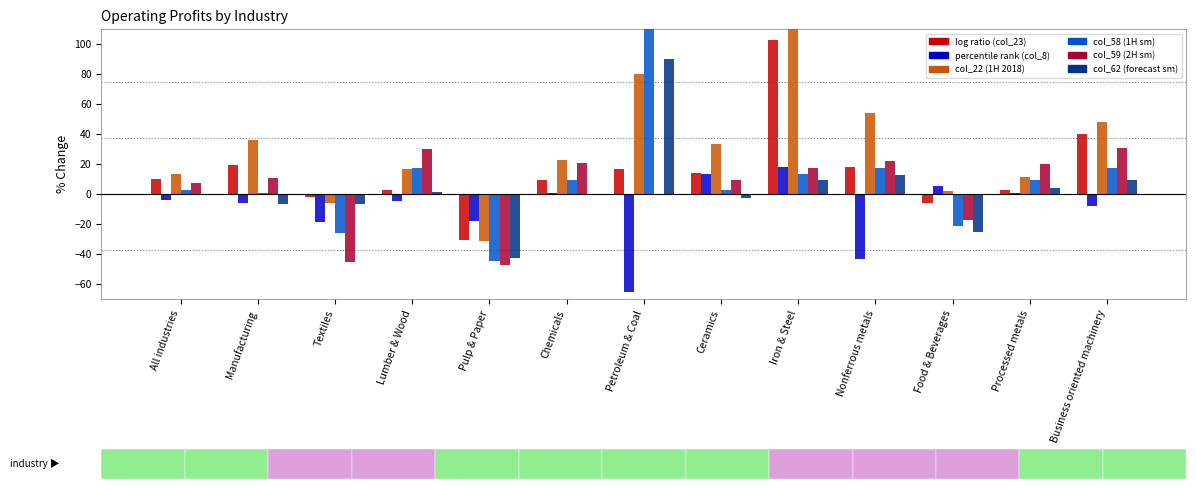

Which has a higher value, Nonferrous metals or Food & Beverages?

Nonferrous metals